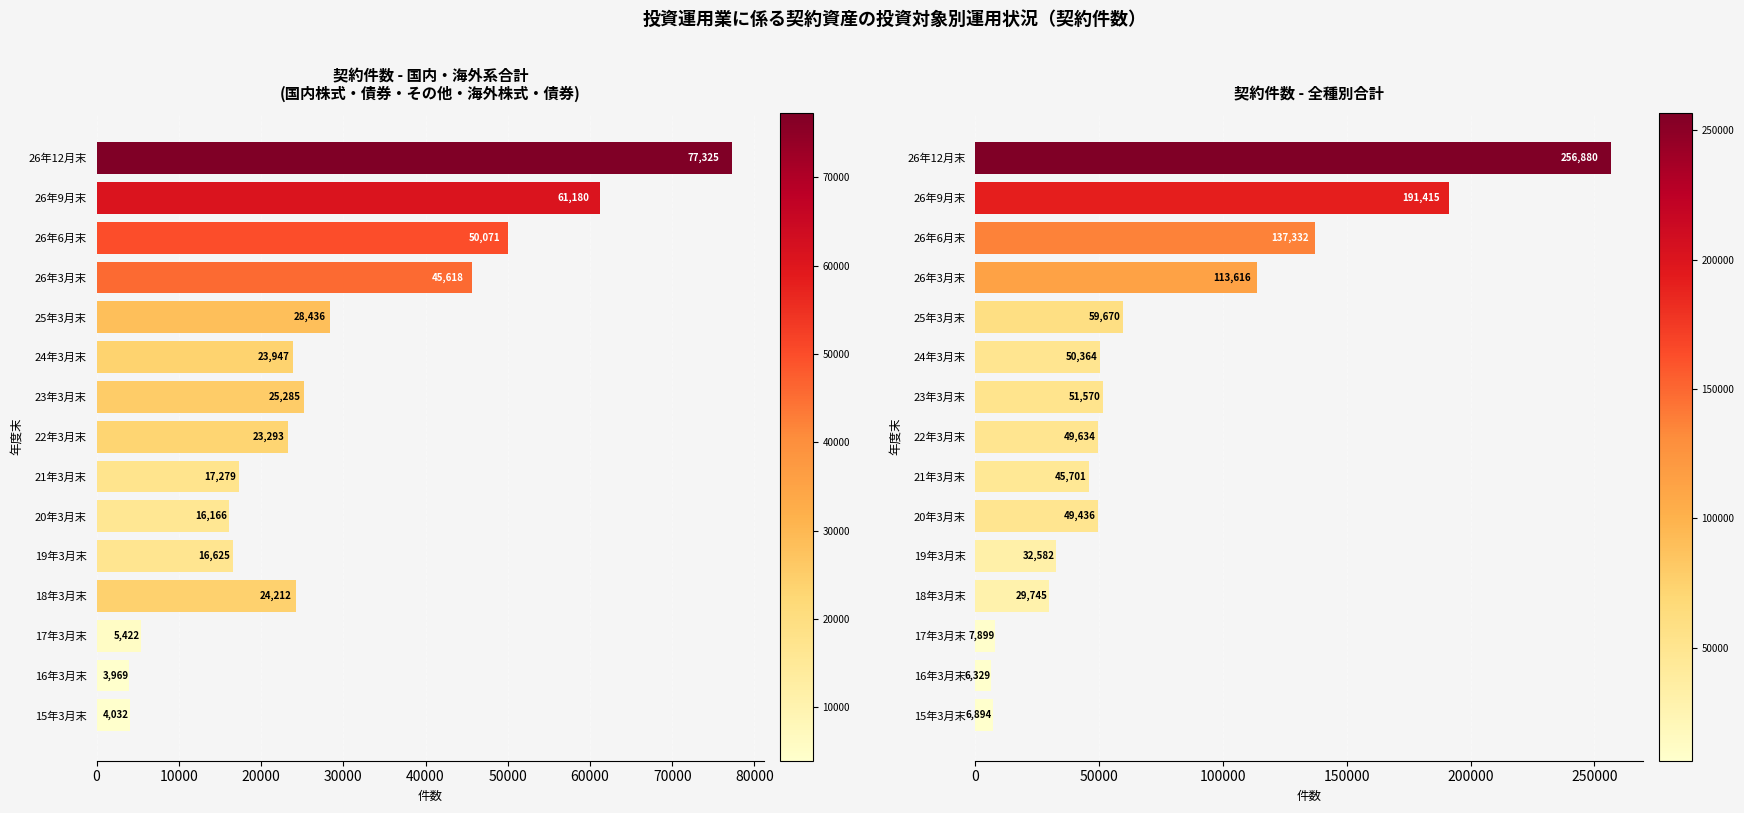

True or false: 合計(左パネル系) has a value of 15641 at 18年3月末.

False